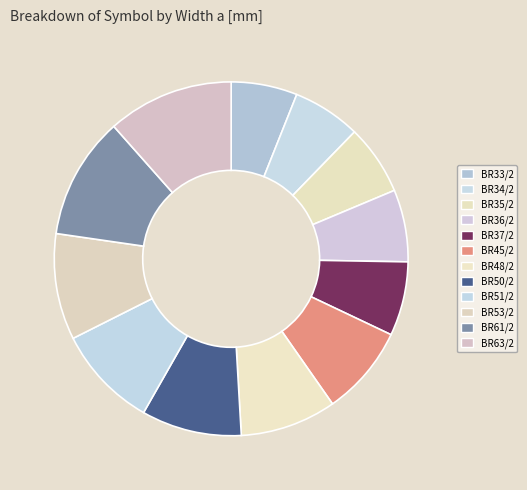

What is the change in value from BR36/2 to BR48/2?

+12